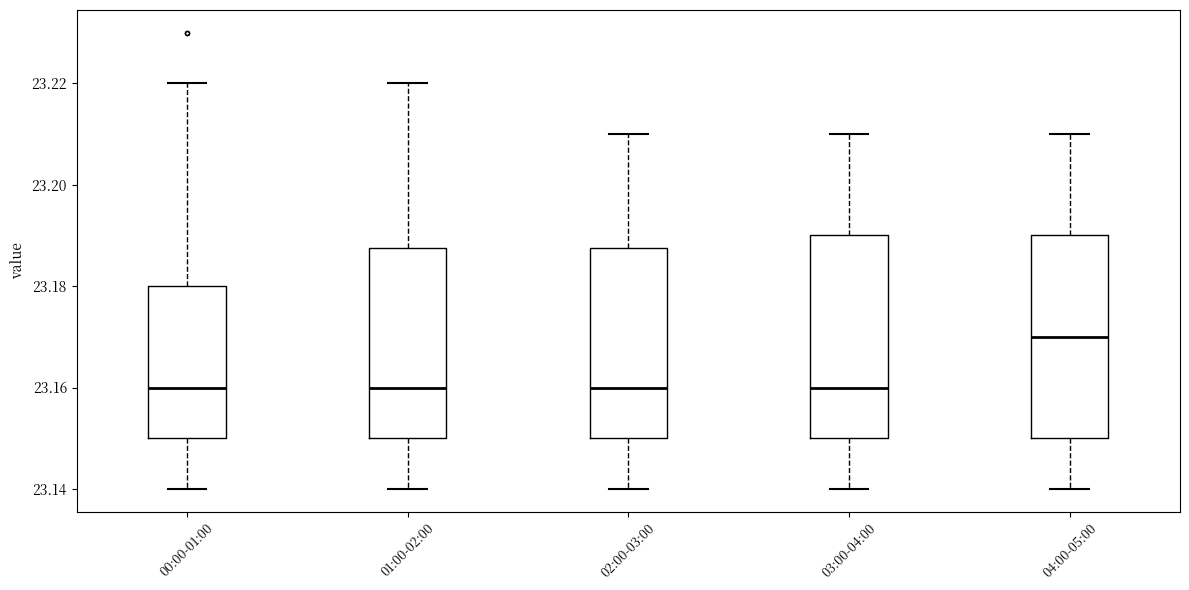

Reading left to right, read every box against the y-axis: the position of its median line, the range the box covers, and the ends of its whiskers. The values are not printed on the chart, so give them approximately, as read against the axis.

00:00-01:00: median 23.160, box 23.150 to 23.180, whiskers 23.140 to 23.220
01:00-02:00: median 23.160, box 23.150 to 23.188, whiskers 23.140 to 23.220
02:00-03:00: median 23.160, box 23.150 to 23.188, whiskers 23.140 to 23.210
03:00-04:00: median 23.160, box 23.150 to 23.190, whiskers 23.140 to 23.210
04:00-05:00: median 23.170, box 23.150 to 23.190, whiskers 23.140 to 23.210